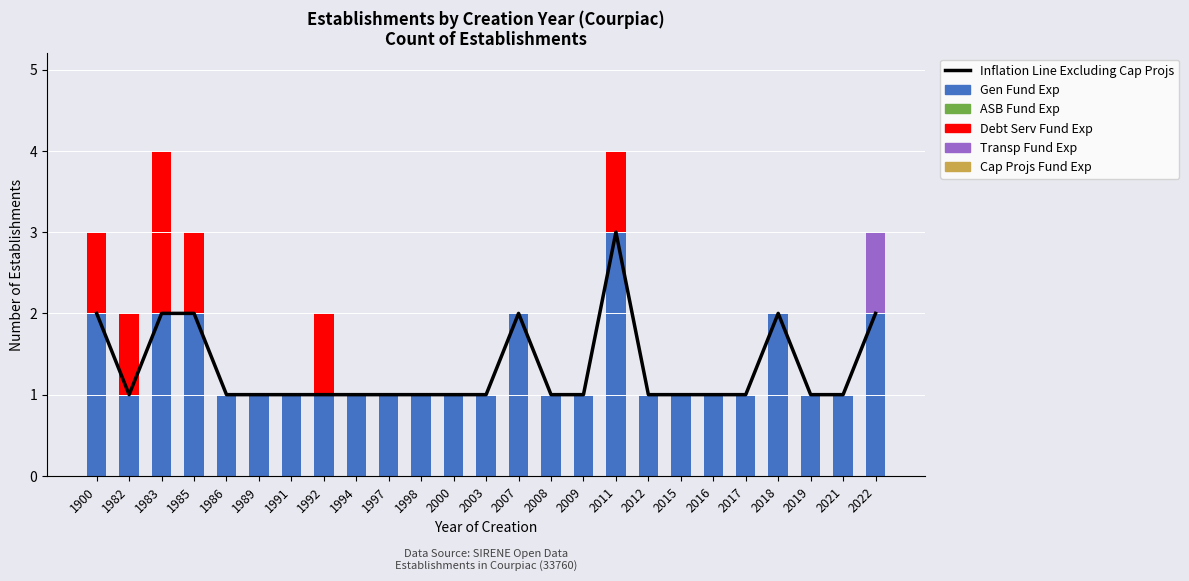

Reading left to right, list all the values displayed in this chart.

Inflation Line Excluding Cap Projs: 2	1	2	2	1	1	1	1	1	1	1	1	1	2	1	1	3	1	1	1	1	2	1	1	2
Gen Fund Exp: 2	1	2	2	1	1	1	1	1	1	1	1	1	2	1	1	3	1	1	1	1	2	1	1	2
ASB Fund Exp: 0	0	0	0	0	0	0	0	0	0	0	0	0	0	0	0	0	0	0	0	0	0	0	0	0
Debt Serv Fund Exp: 1	1	2	1	0	0	0	1	0	0	0	0	0	0	0	0	1	0	0	0	0	0	0	0	0
Transp Fund Exp: 0	0	0	0	0	0	0	0	0	0	0	0	0	0	0	0	0	0	0	0	0	0	0	0	1
Cap Projs Fund Exp: 0	0	0	0	0	0	0	0	0	0	0	0	0	0	0	0	0	0	0	0	0	0	0	0	0